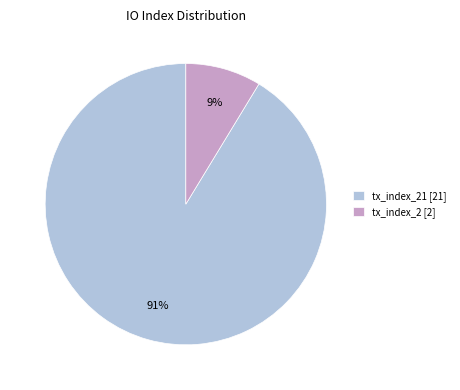

The tx_index_2 [2] slice represents 1% of the pie. True or false?

False